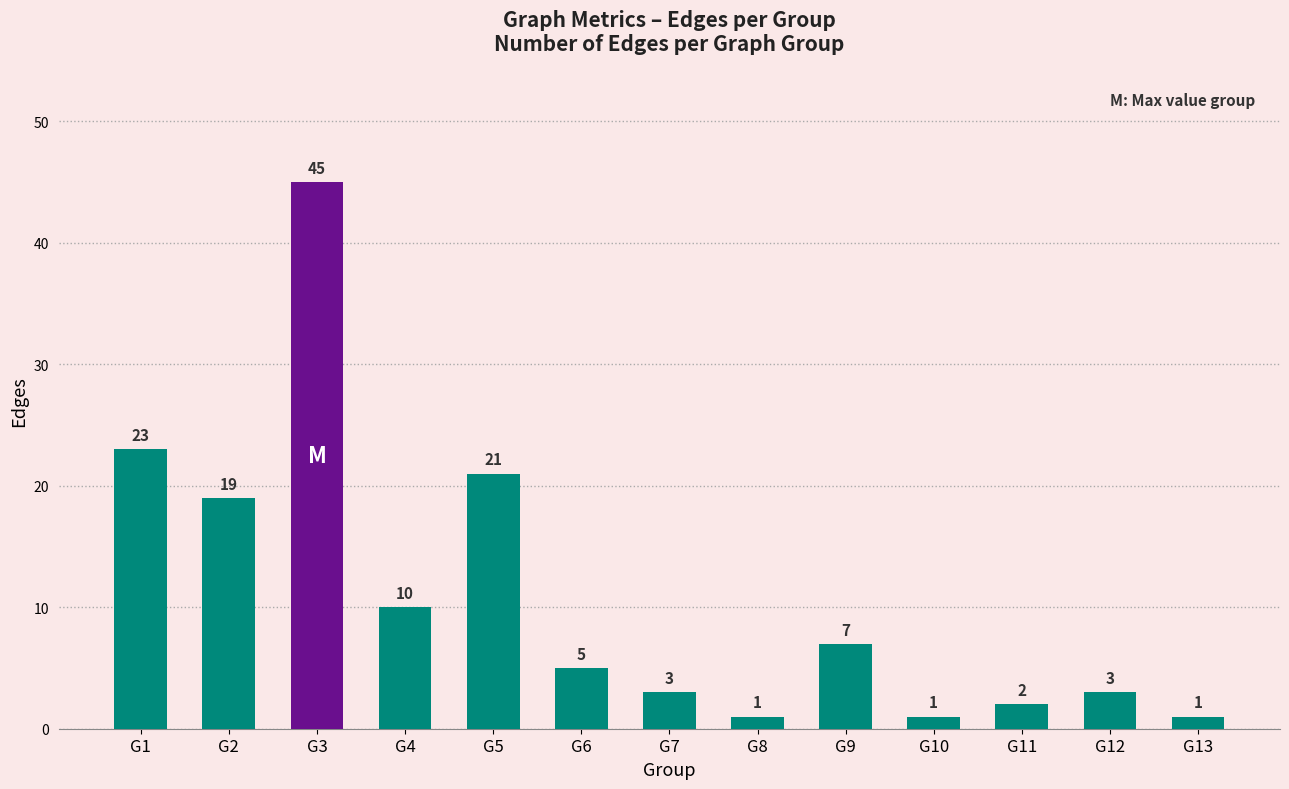

What is the greatest value displayed?

45